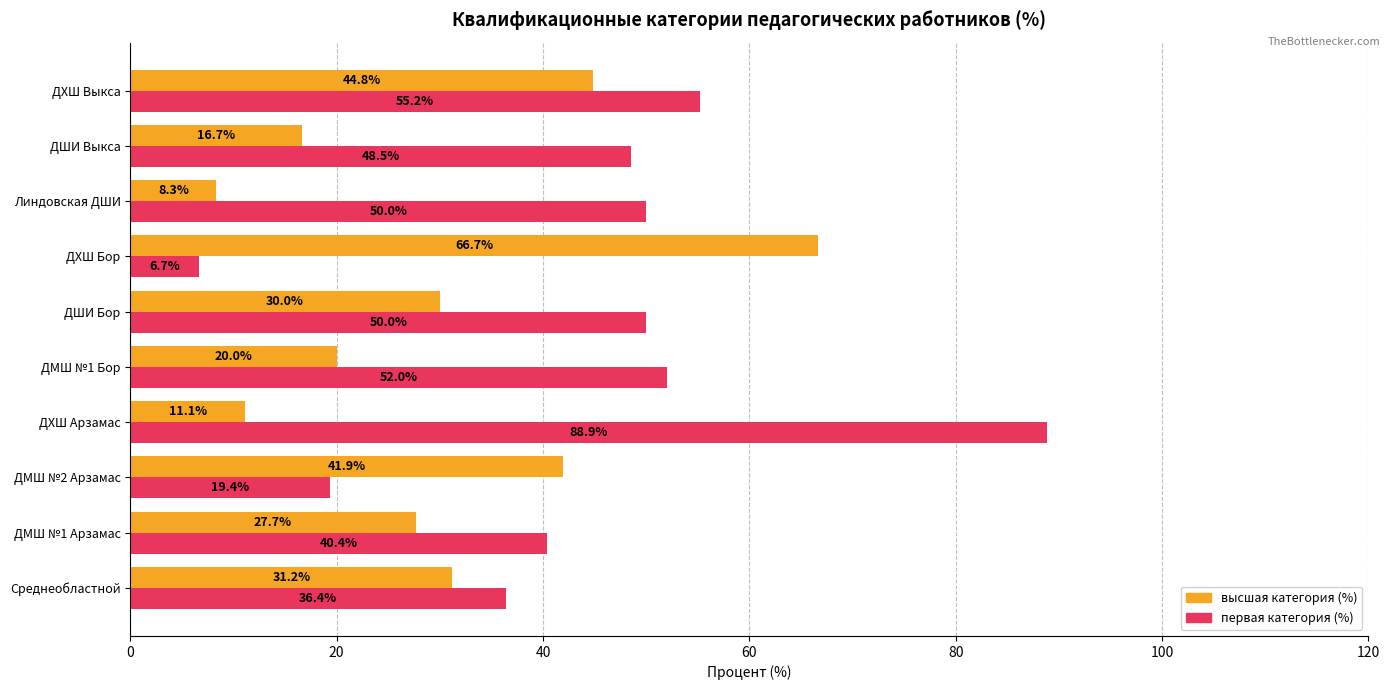

The высшая категория (%) series shows 16.7 at ДШИ Выкса. True or false?

True